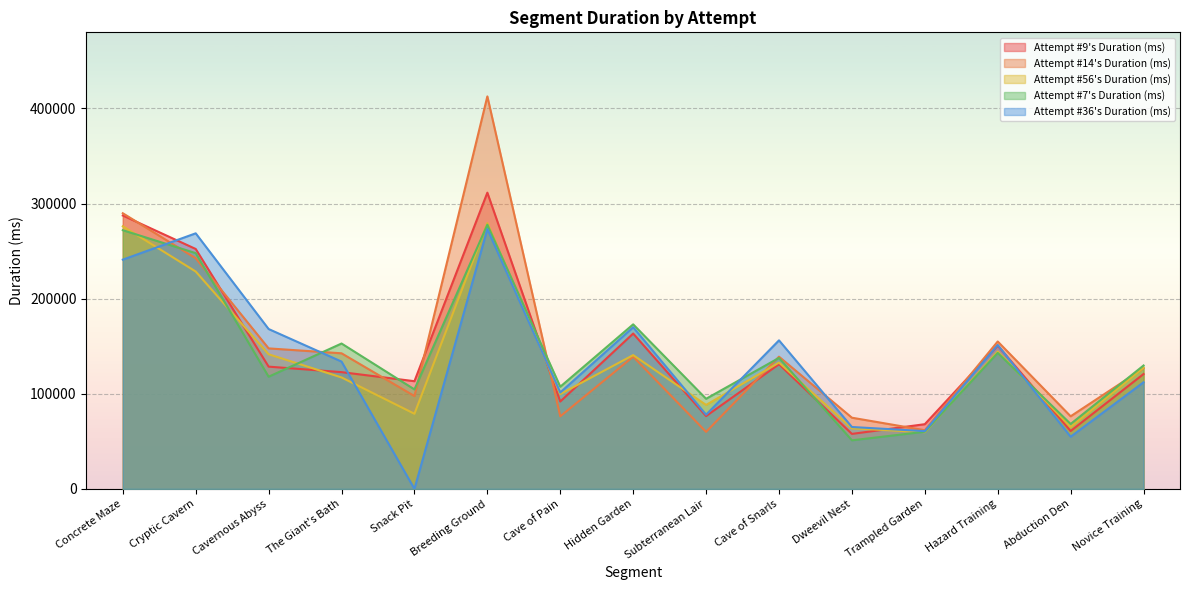

The value of Attempt #7's Duration (ms) at Concrete Maze is 384047. True or false?

False